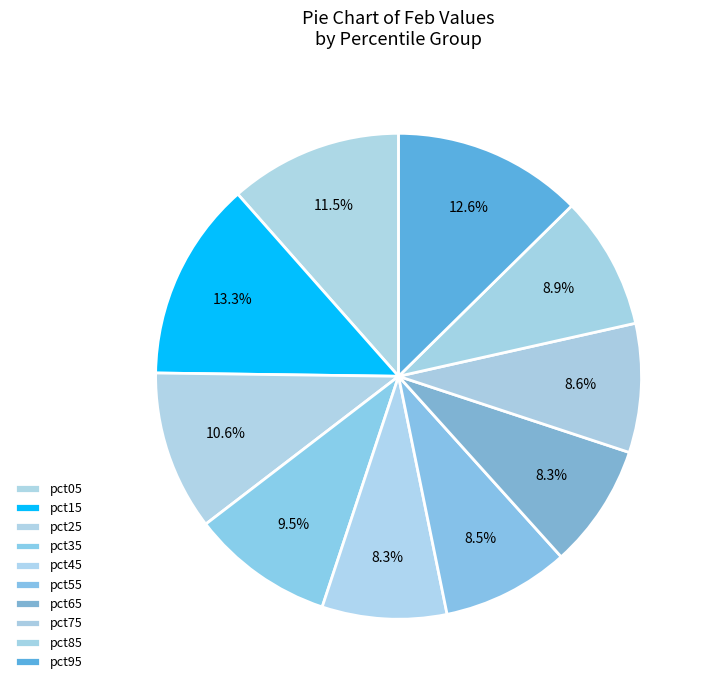

Count the number of slices in the pie.

10